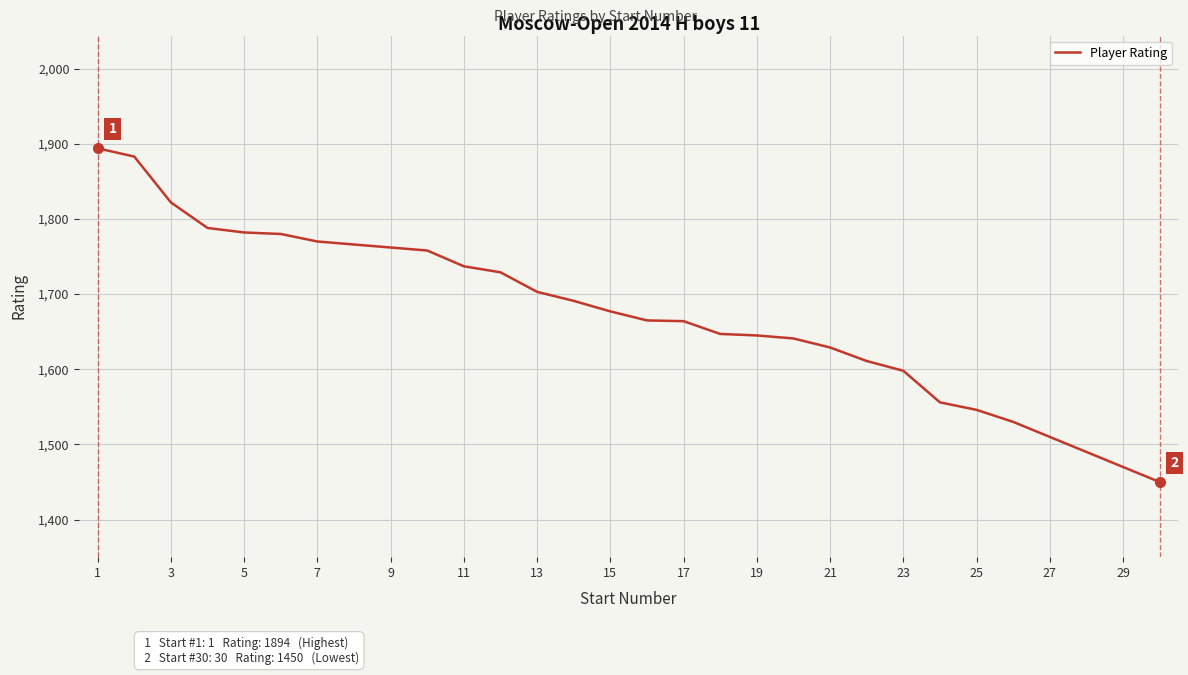

What is the difference between the maximum and minimum values?

444